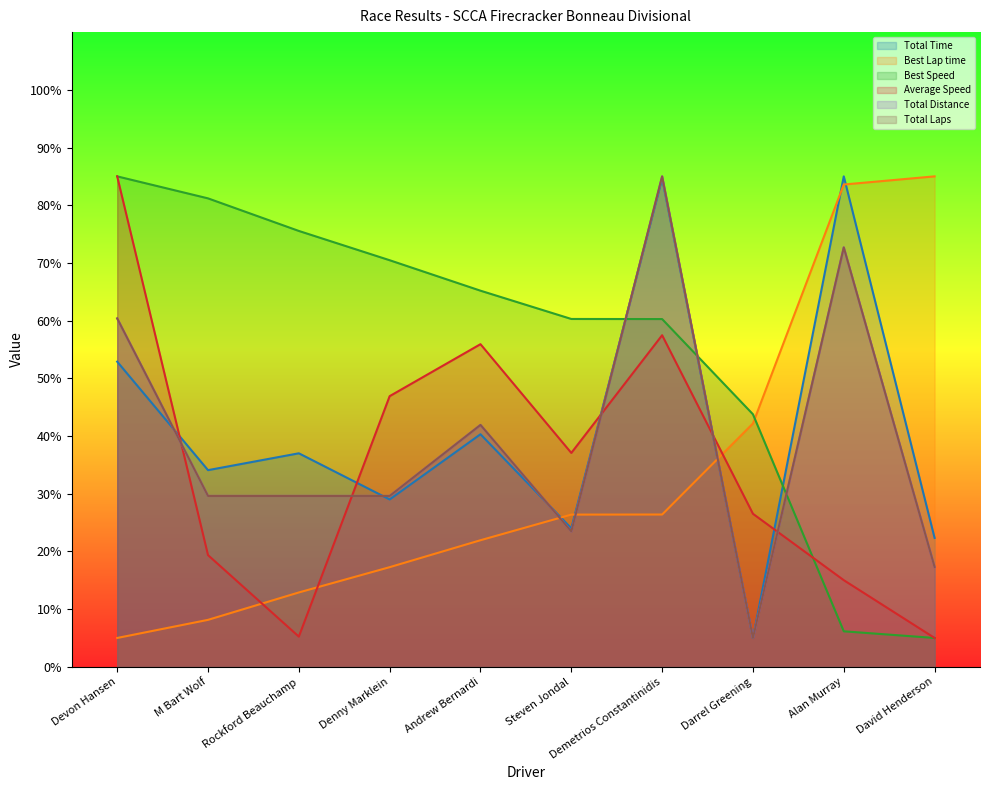

What is the total value across all series at Devon Hansen?

348.7